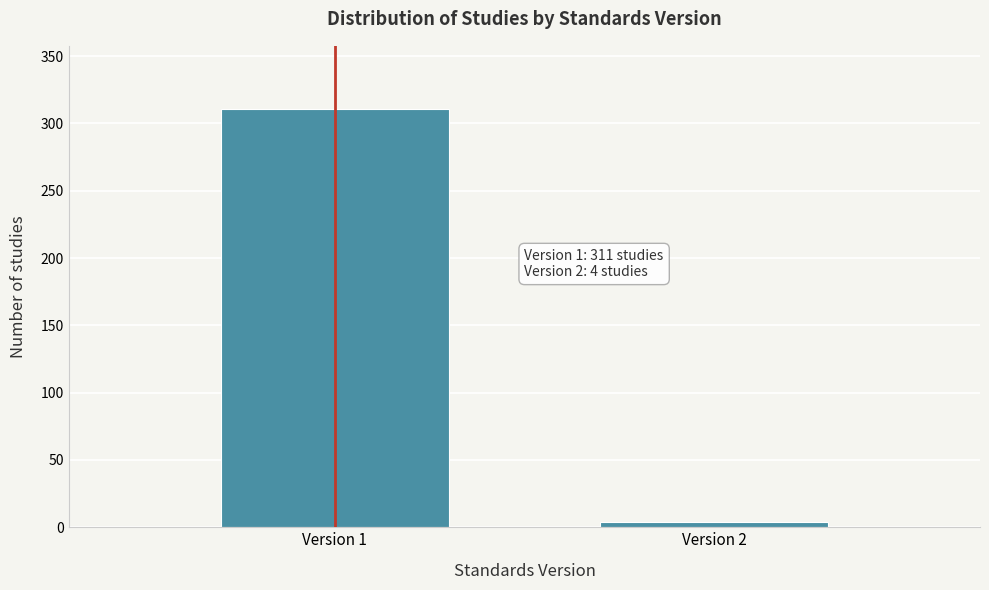

Reading left to right, extract all data points from this chart.

Version 1=311	Version 2=4